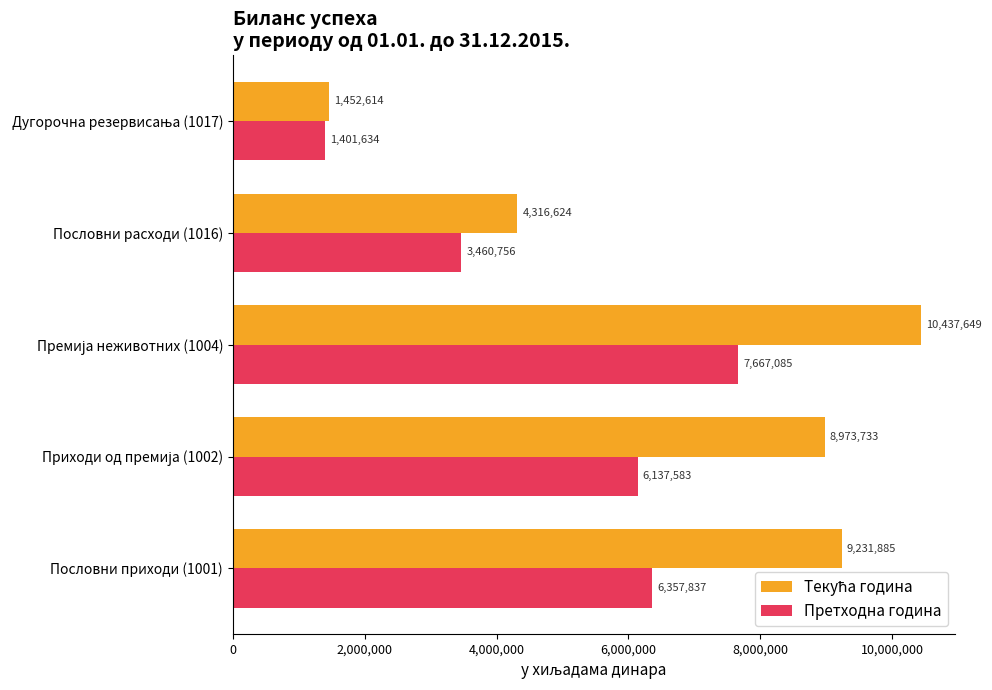

Where is Претходна година nearest to the value 4534359?

Пословни расходи (1016)